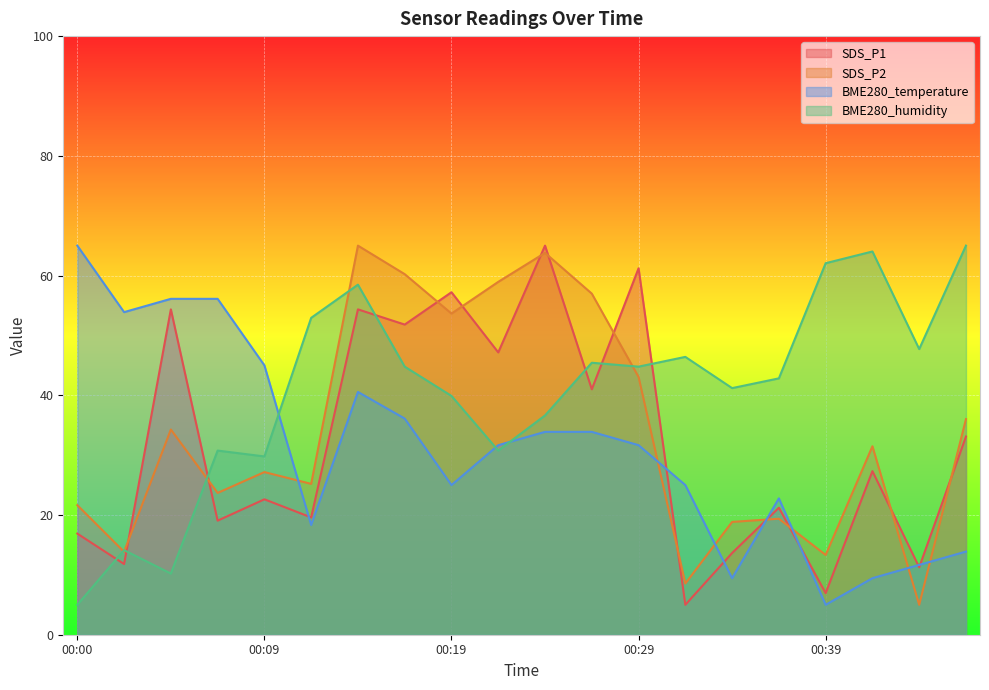

How many times do BME280_temperature and SDS_P2 cross each other?

7